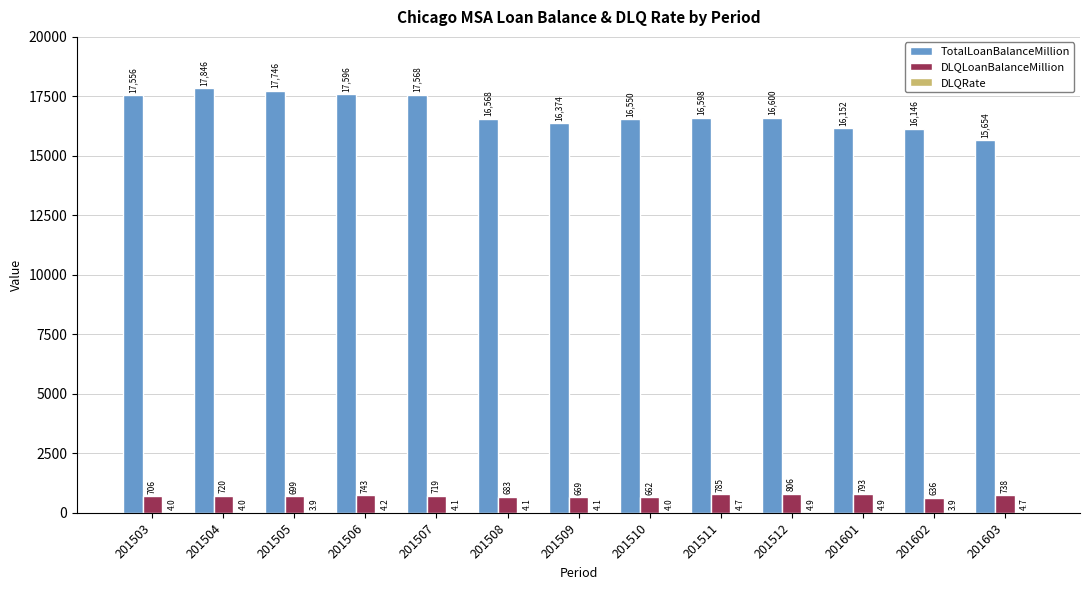

At which label is TotalLoanBalanceMillion closest to 16750?

201512